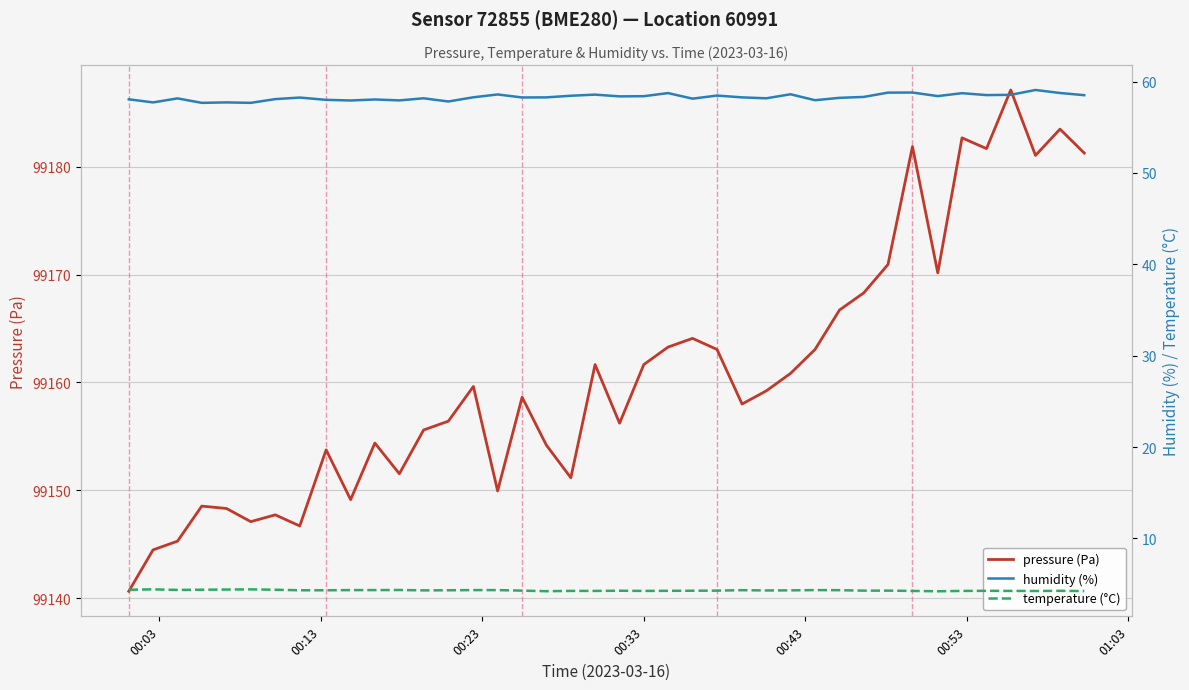

What is the minimum value for pressure (Pa)?

99140.6